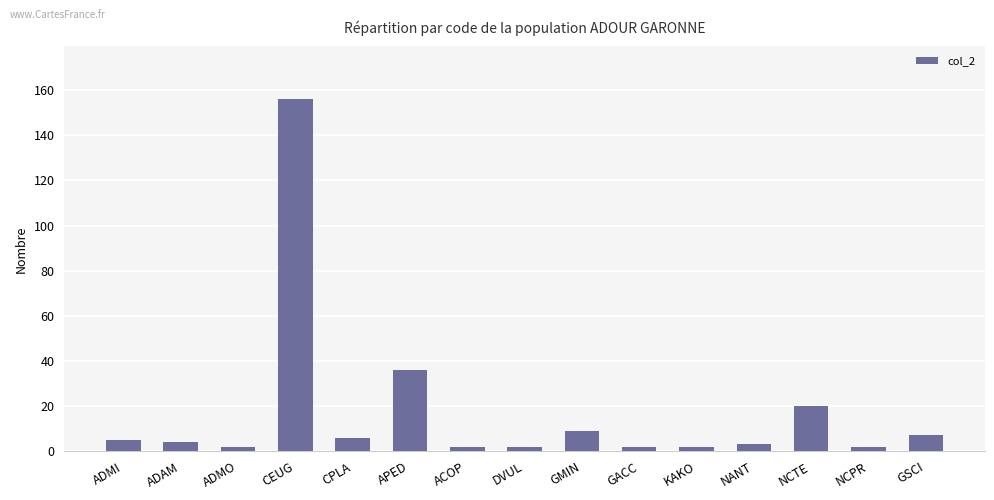

What is the difference between the values at CEUG and GMIN?

147